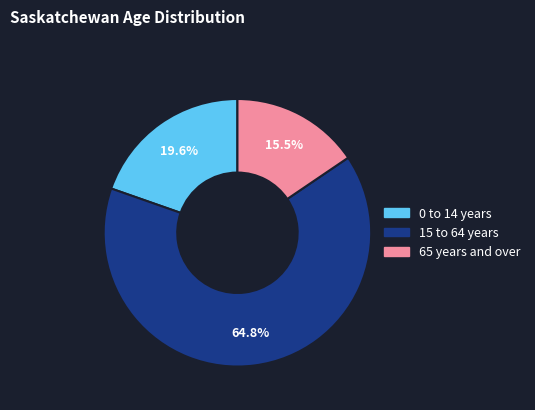

What is the smallest slice in the pie chart?

65 years and over